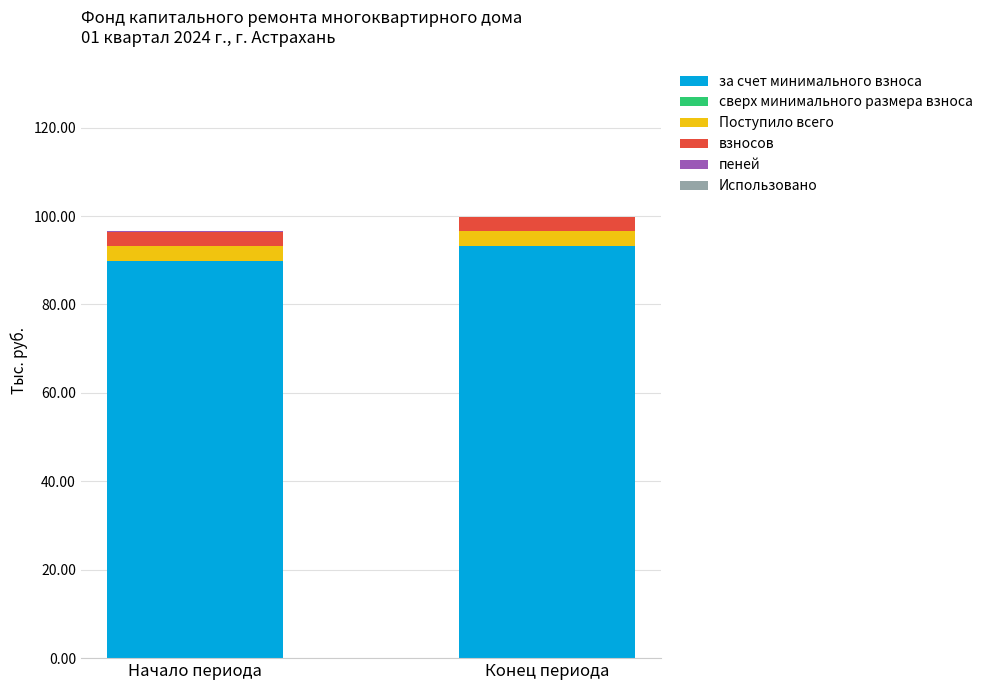

The value of за счет минимального взноса at Начало периода is 56.1. True or false?

False